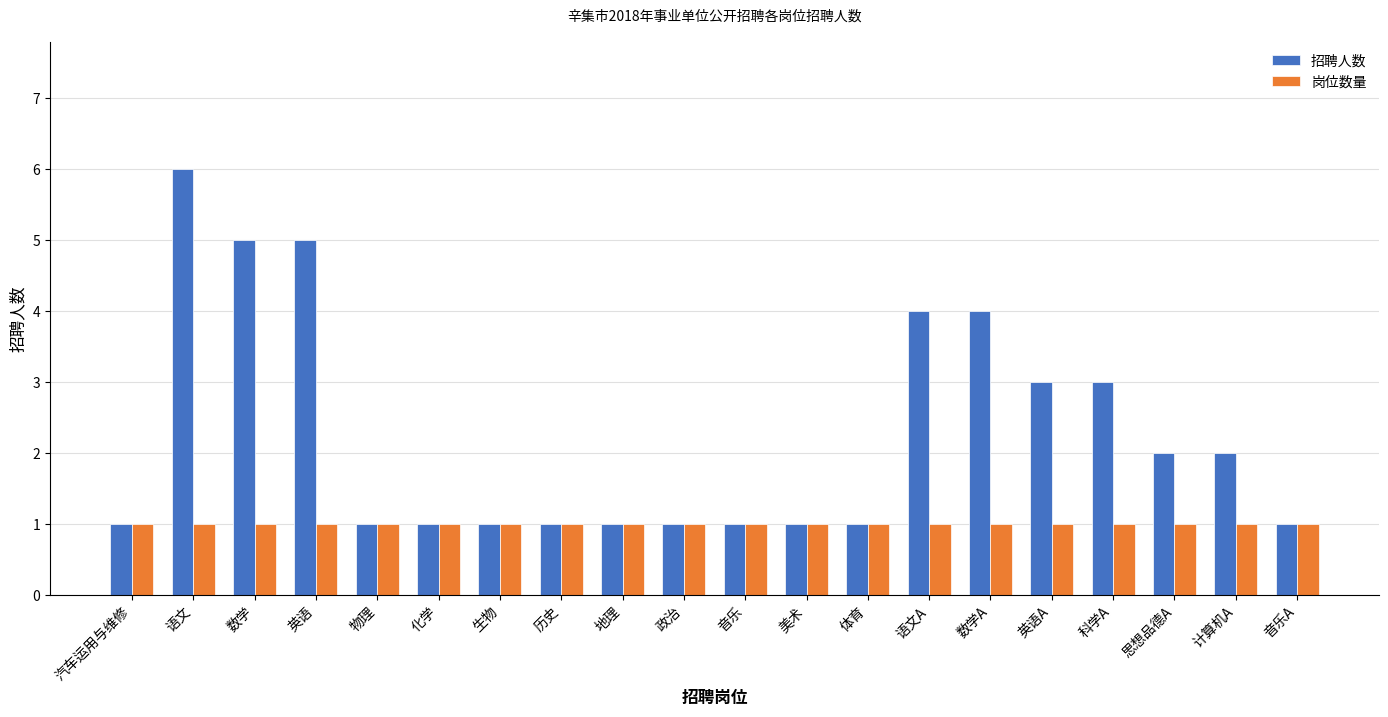

Which series has the largest total across all categories?

招聘人数